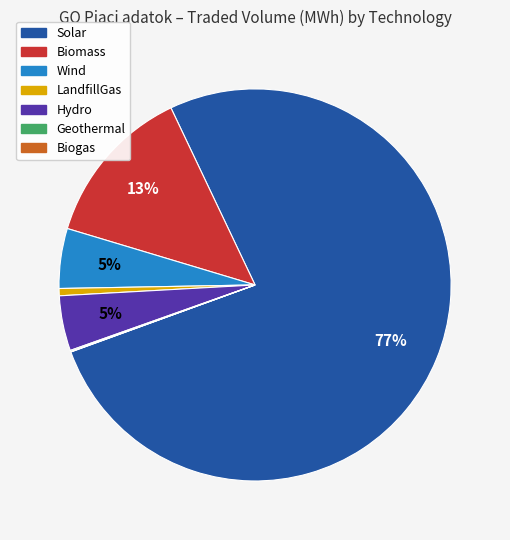

Is there any slice that represents more than half of the pie?

Yes